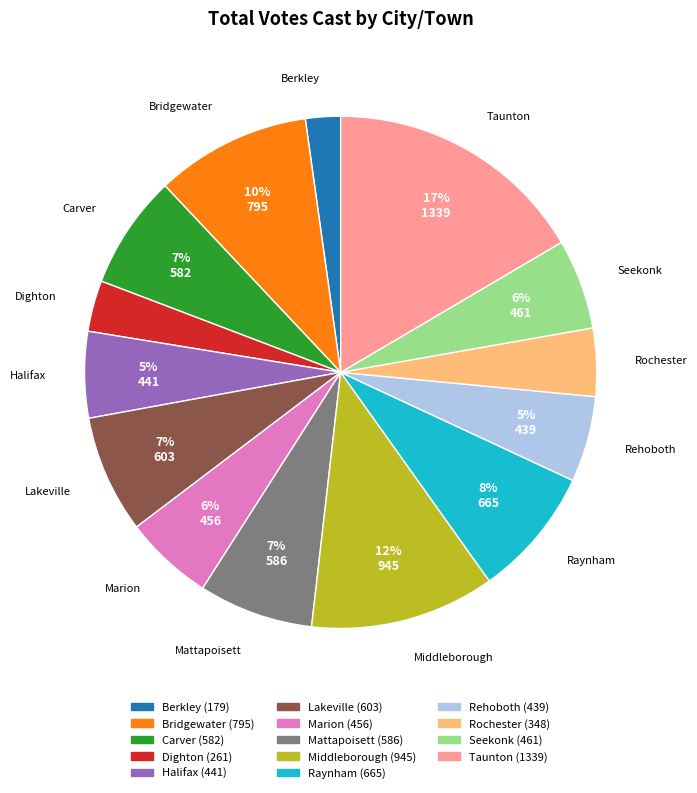

Count the number of slices in the pie.

14